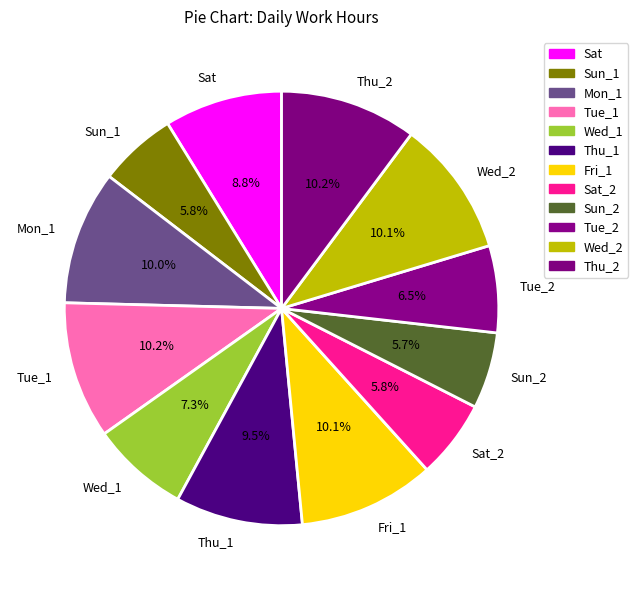

Is there a majority slice in this chart?

No